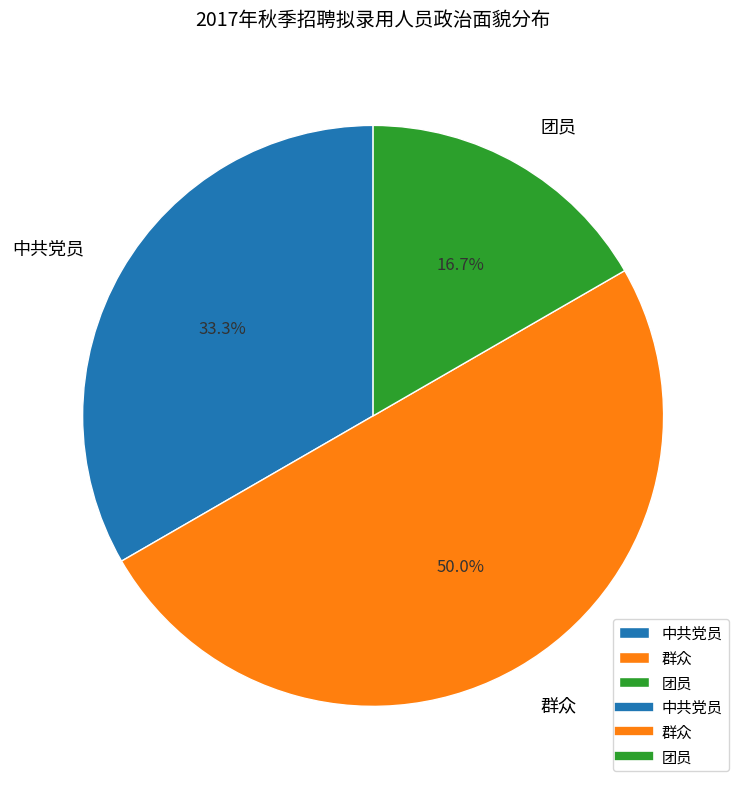

Is the sum of 群众 and 中共党员 greater than half?

Yes